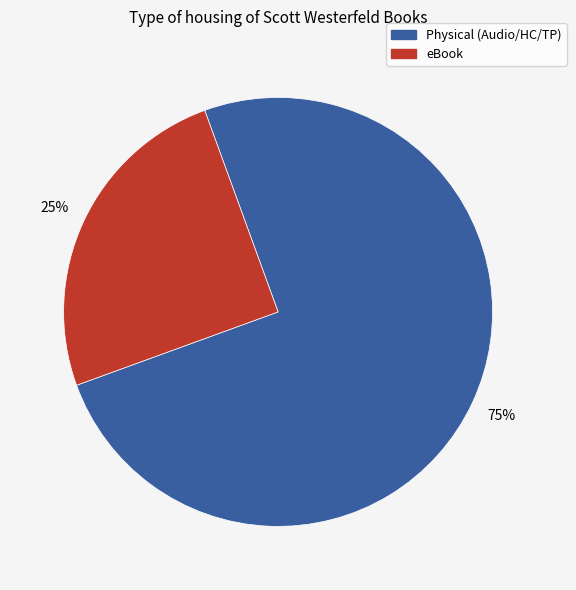

Is there any slice that represents more than half of the pie?

Yes